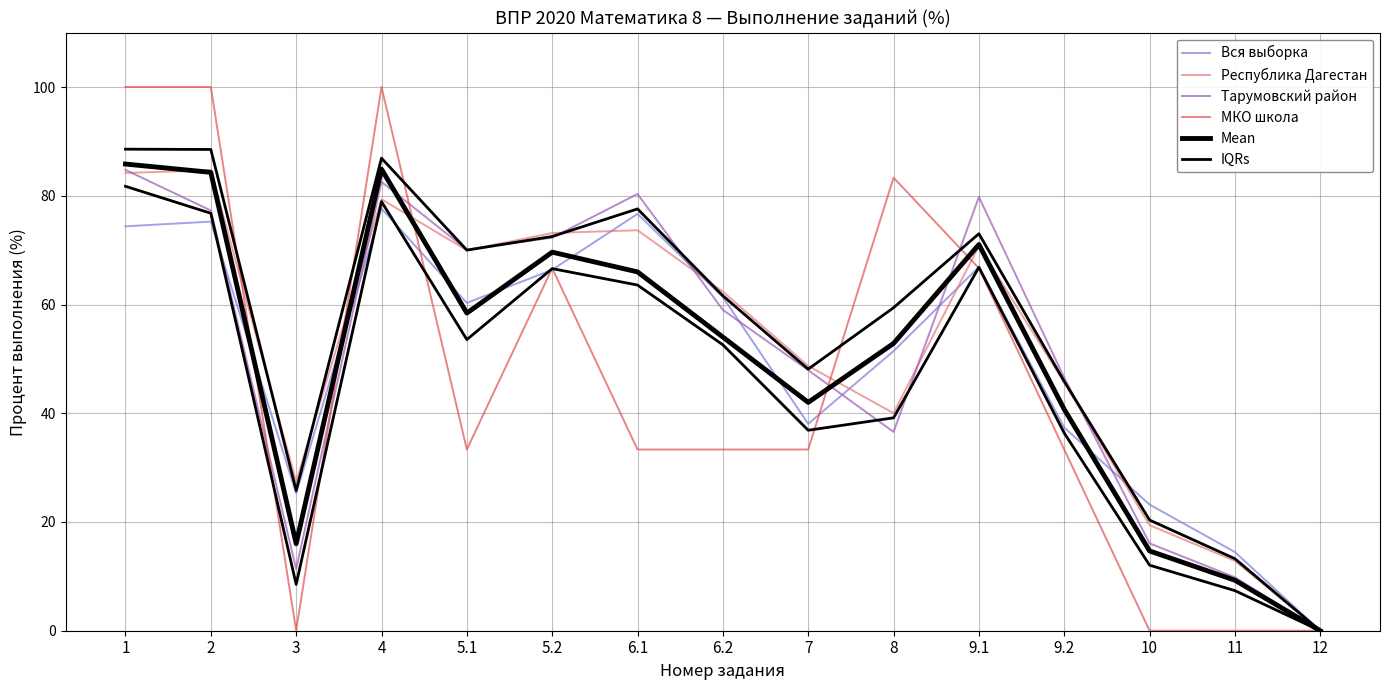

Between 9.1 and 9.2, which series saw the biggest shift?

МКО школа